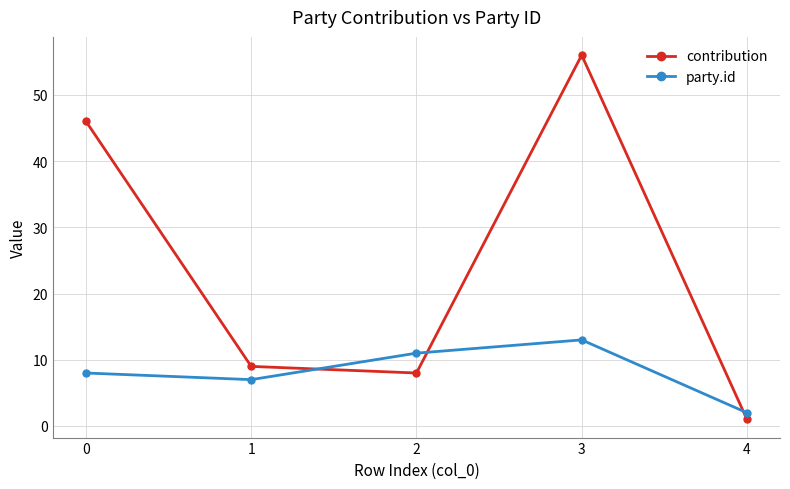

What is the difference between the maximum and minimum values in the party.id series?

11